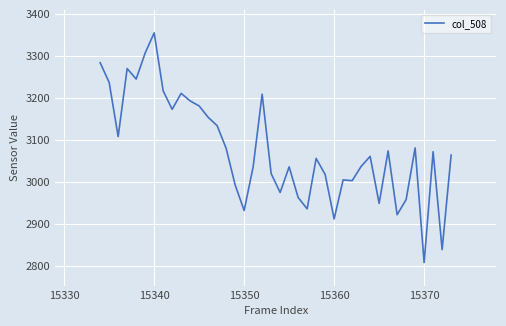

What is the greatest value displayed?

3356